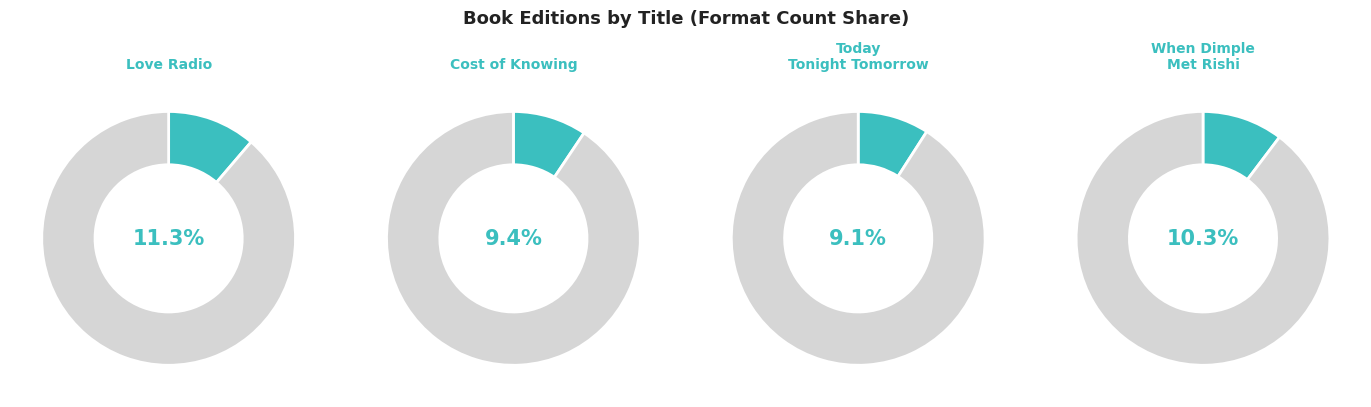

Which has a higher value, Today Tonight Tomorrow or Cost of Knowing?

Cost of Knowing